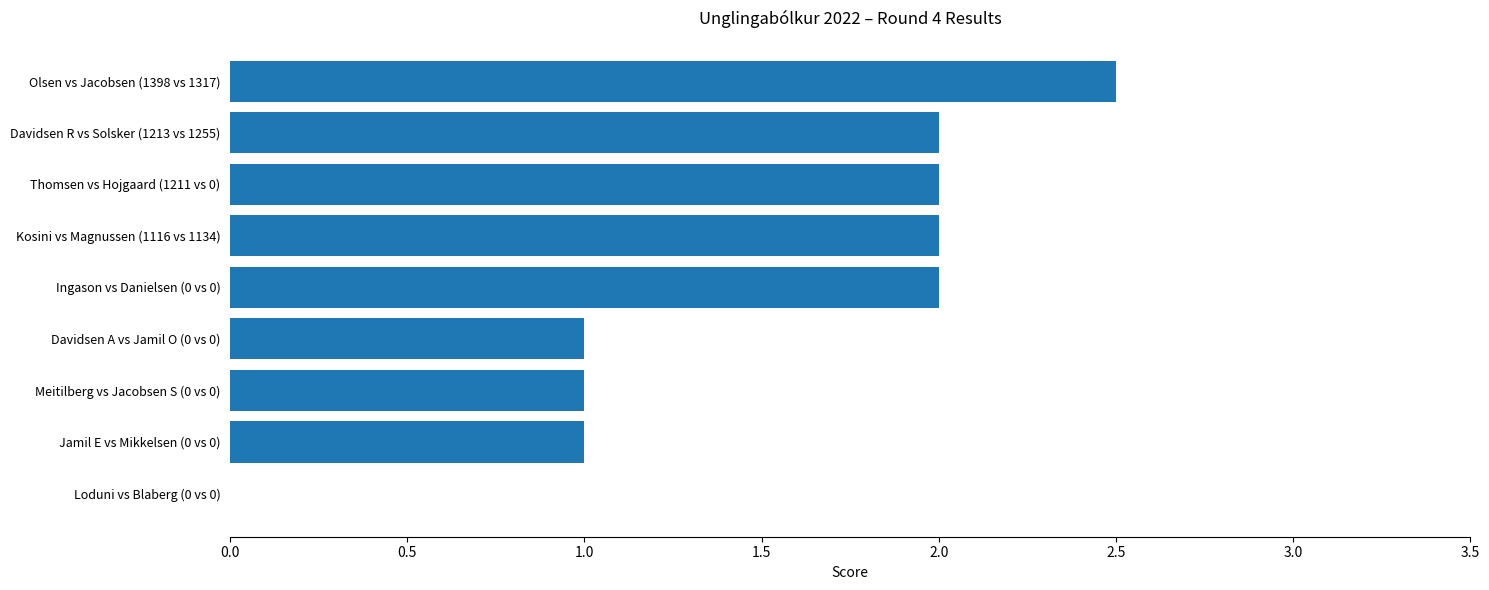

What is the greatest value displayed?

2.5